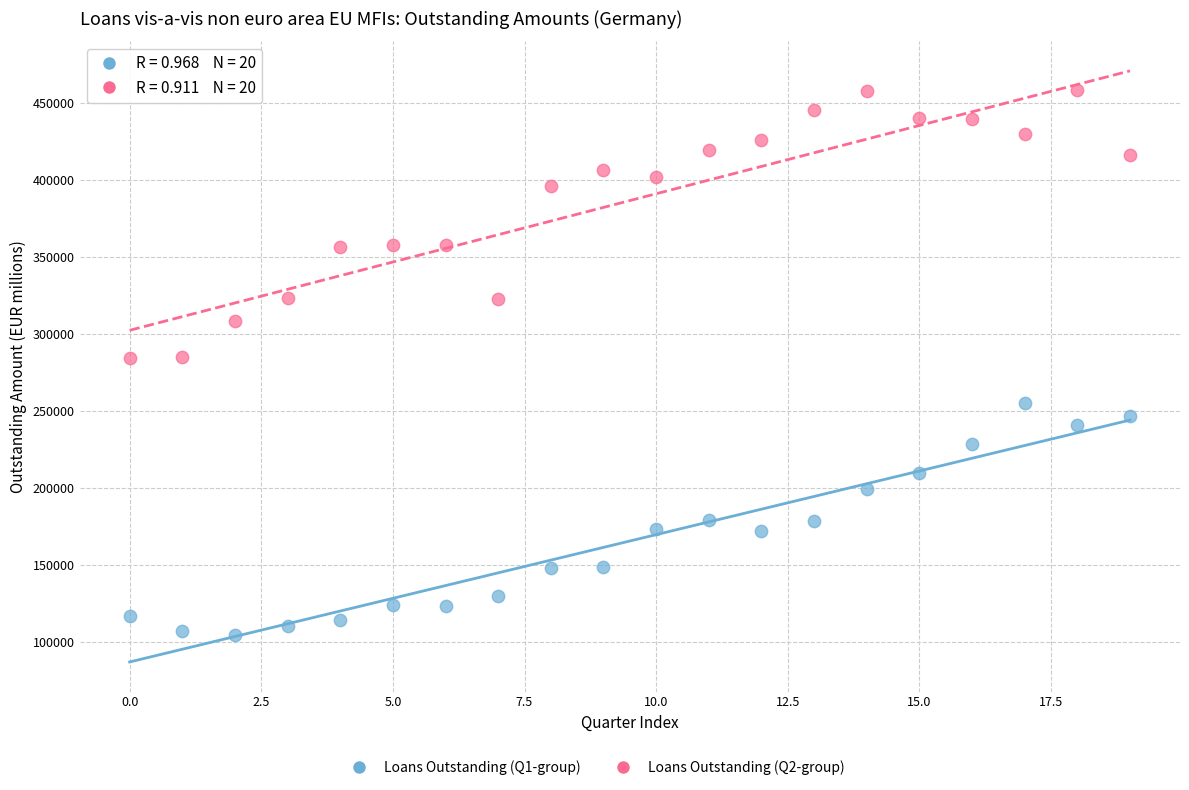

Which series has the largest Y range (max minus min)?

Loans Outstanding (Q2-group)